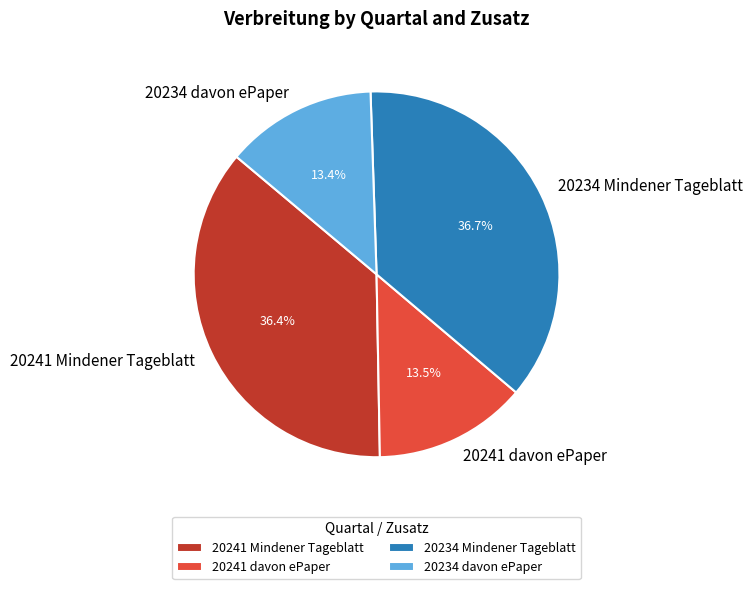

Approximately how many times larger is the value at 20234 Mindener Tageblatt compared to 20234 davon ePaper?

2.7